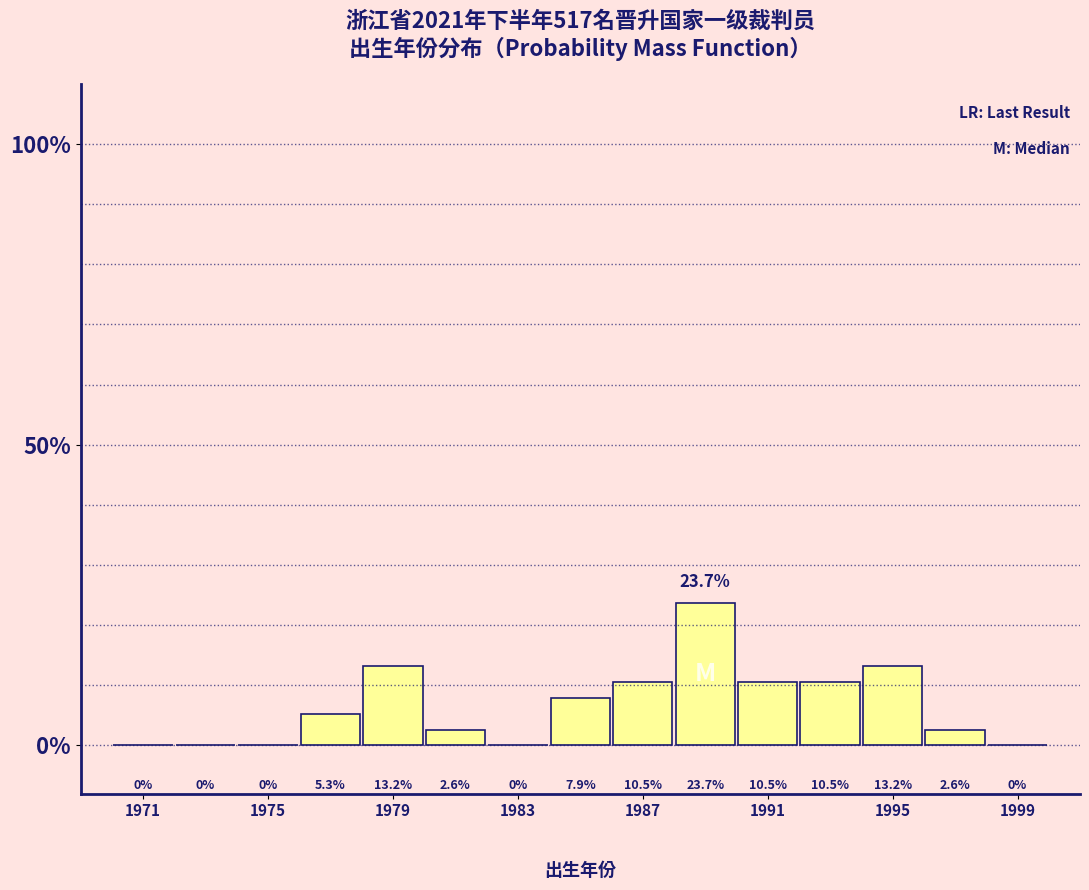

Which range on the x-axis has the tallest bar?

1988 to 1990